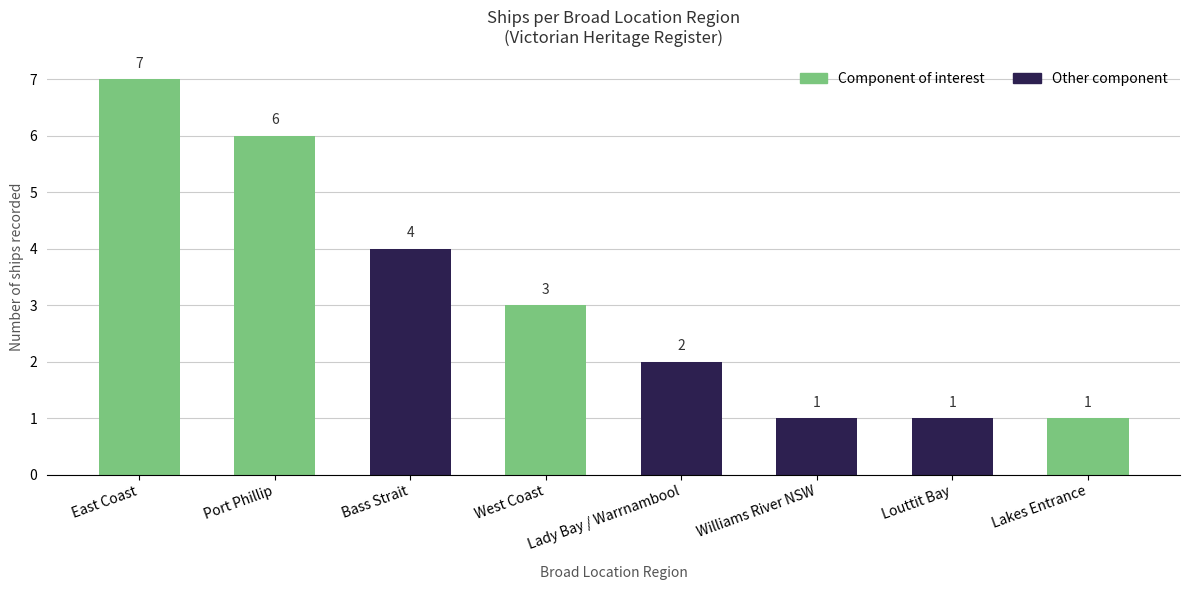

True or false: the data shows 0 at Louttit Bay.

False